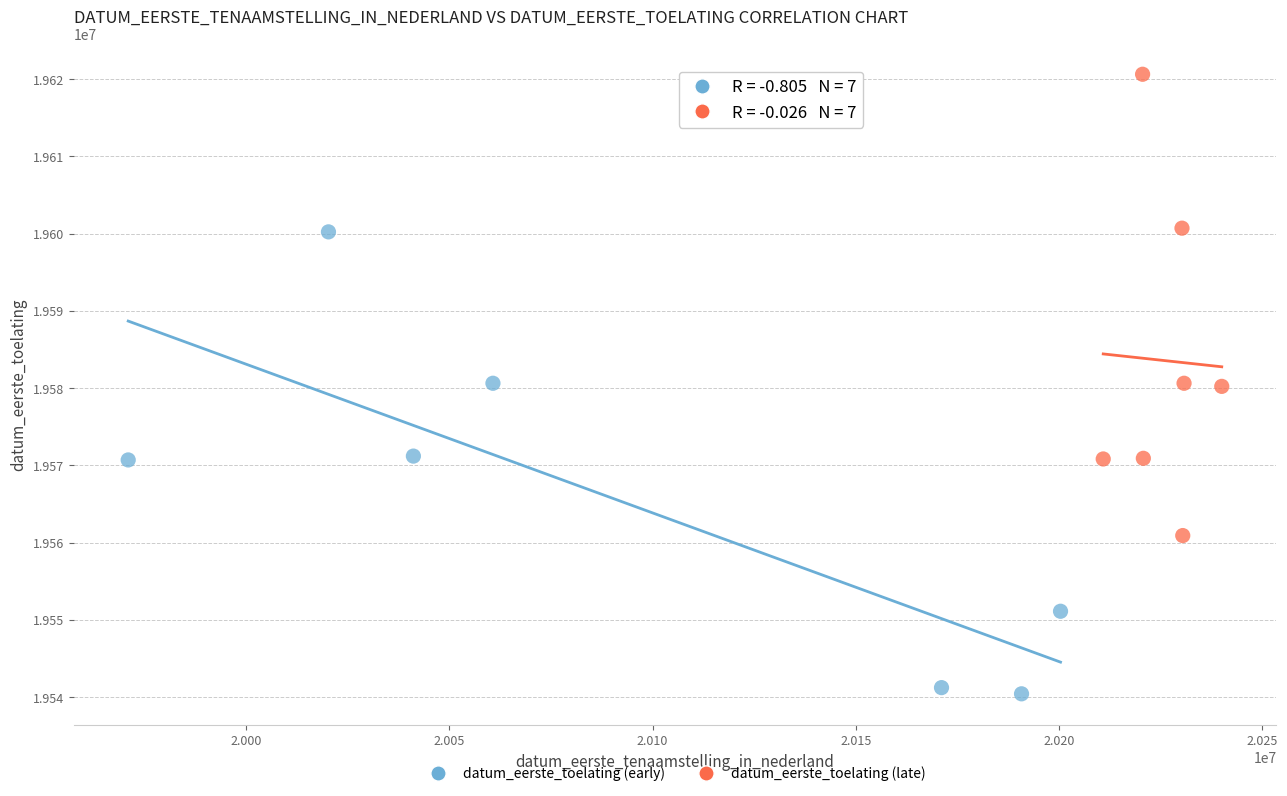

What are all the series names shown in the legend?

datum_eerste_toelating (early), datum_eerste_toelating (late)